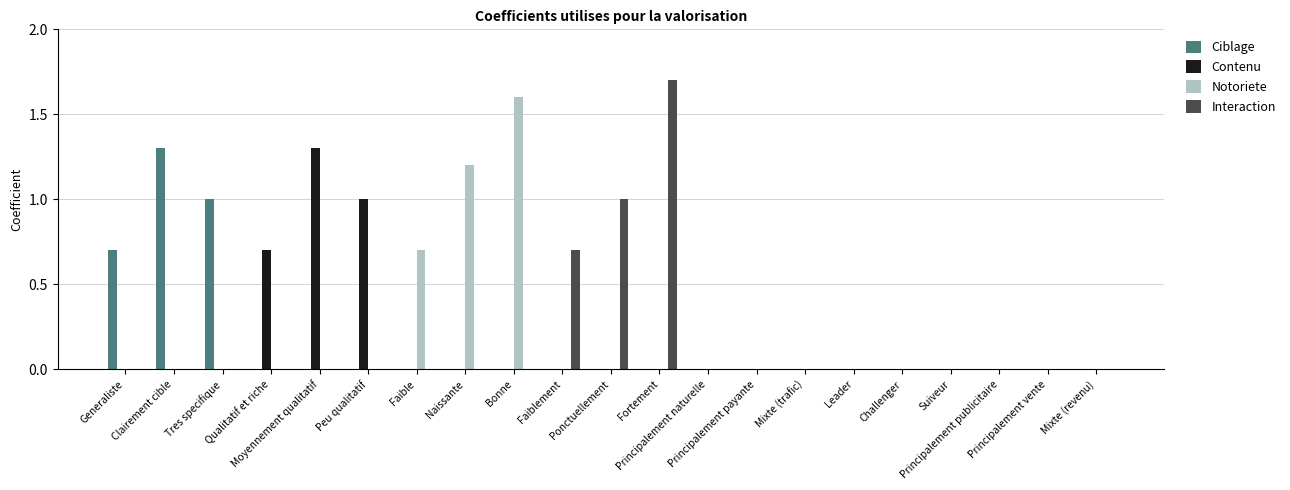

How many groups of bars are there?

21